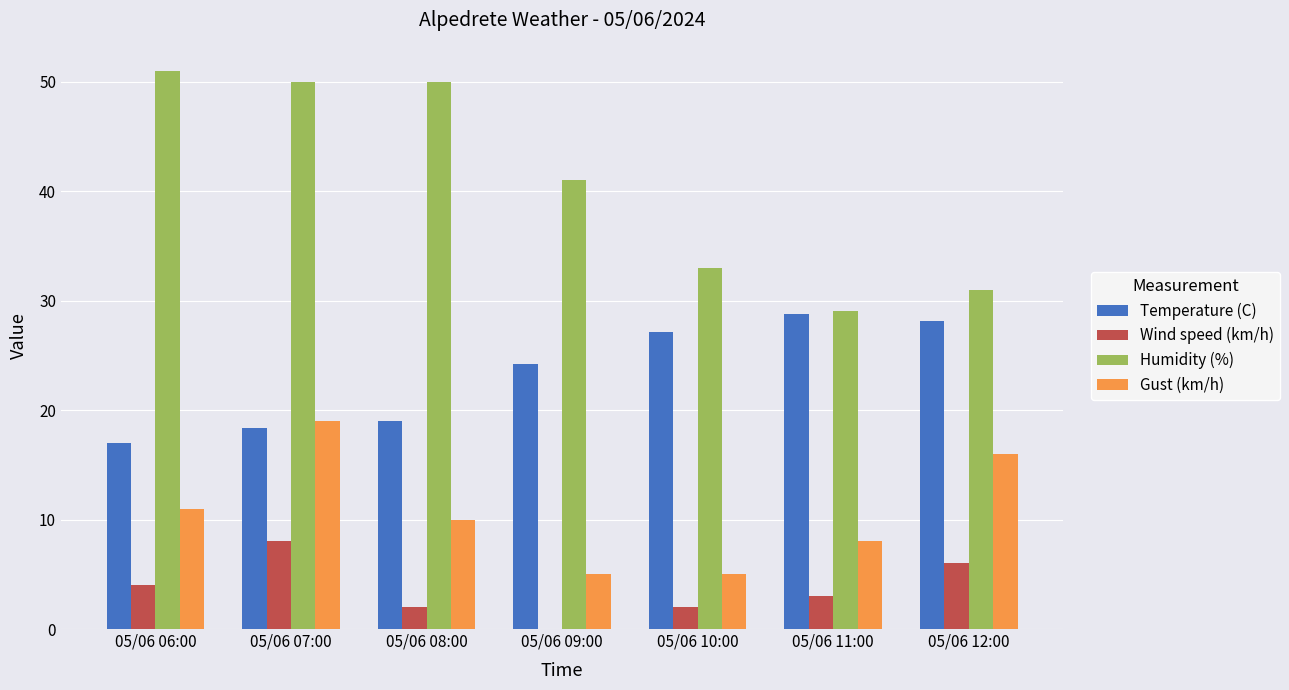

What is the sum of all Gust (km/h) values?

74.0